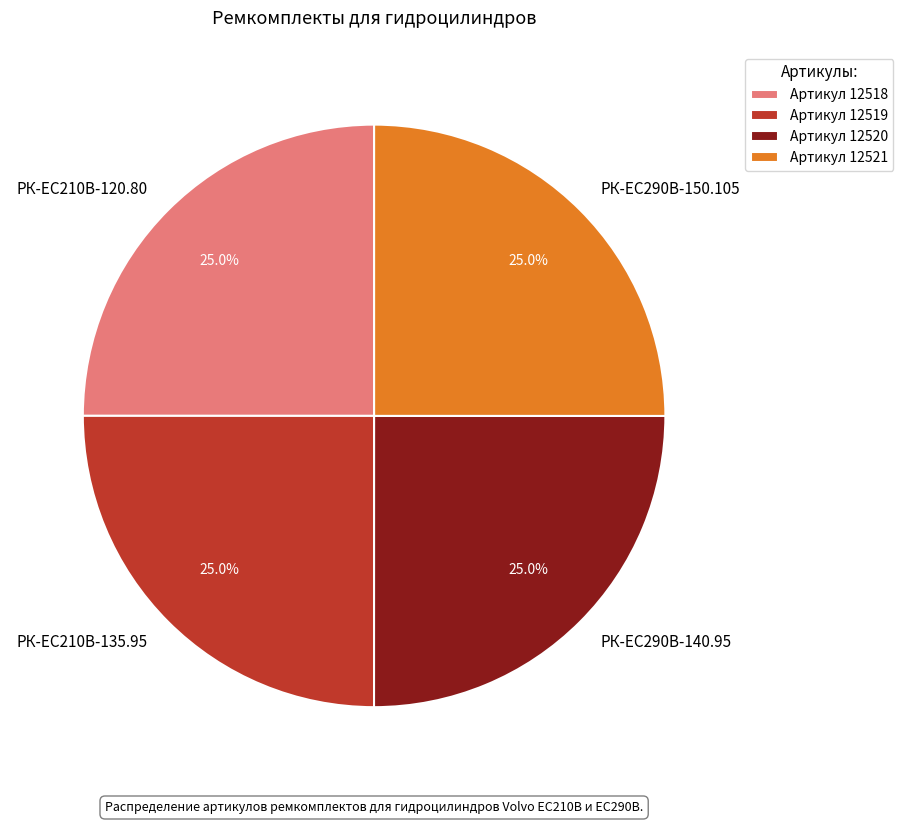

To the nearest percent, what portion does РК-ЕС290В-150.105 represent?

25%